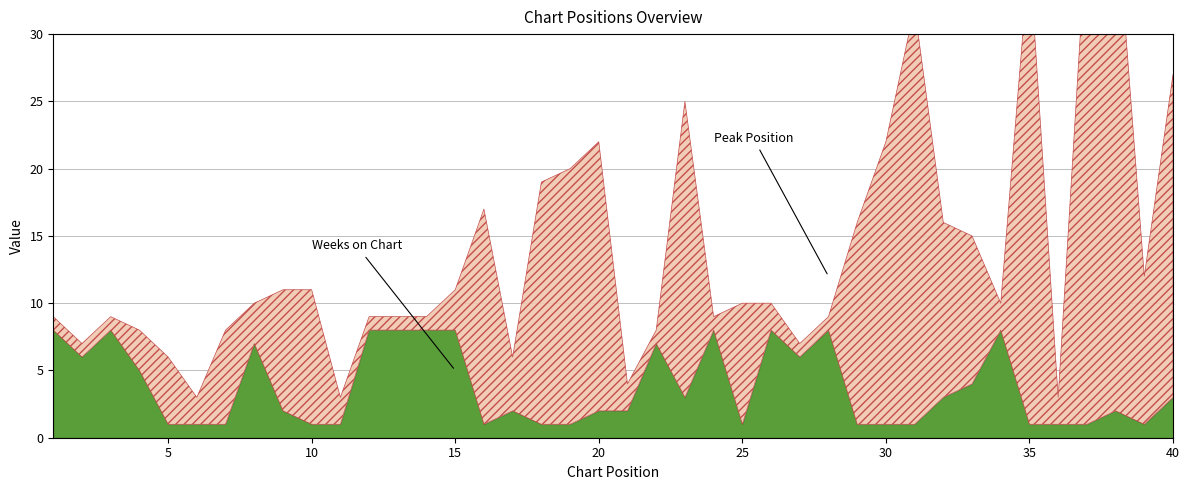

Which category has the lowest value in the Weeks on Chart series?

5